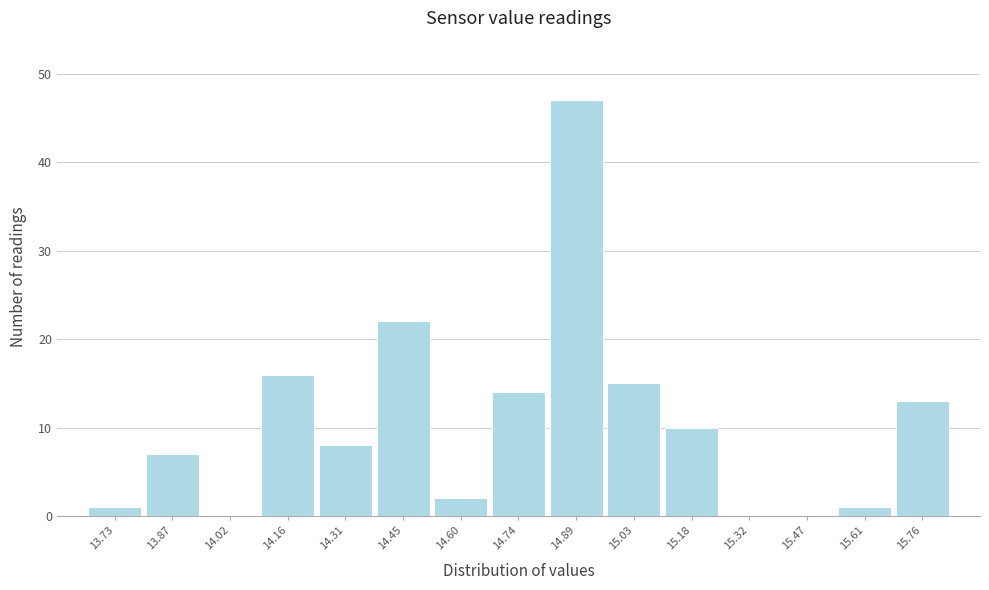

Reading left to right, what are all the values shown in this chart?

13.73=1	13.87=7	14.02=0	14.16=16	14.31=8	14.45=22	14.60=2	14.74=14	14.89=47	15.03=15	15.18=10	15.32=0	15.47=0	15.61=1	15.76=13